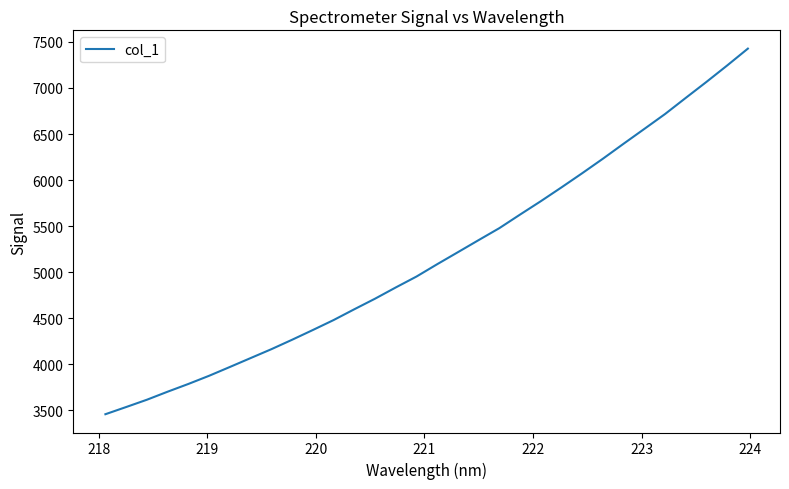

Count the number of categories in the chart.

32